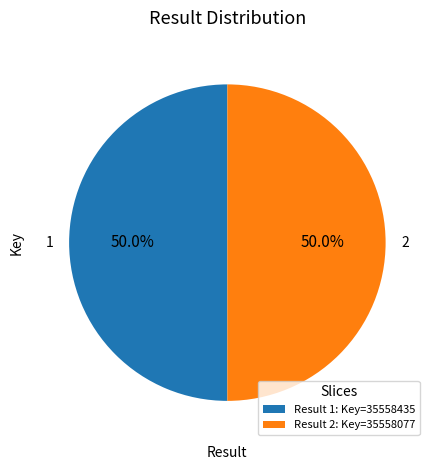

Combined, what portion of the pie is 2 and 1?

100.0%